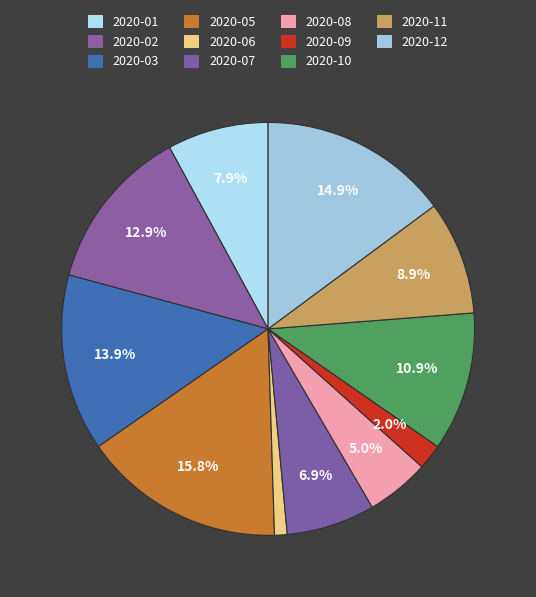

To the nearest percent, what is the combined percentage of 2020-08 and 2020-01?

13%